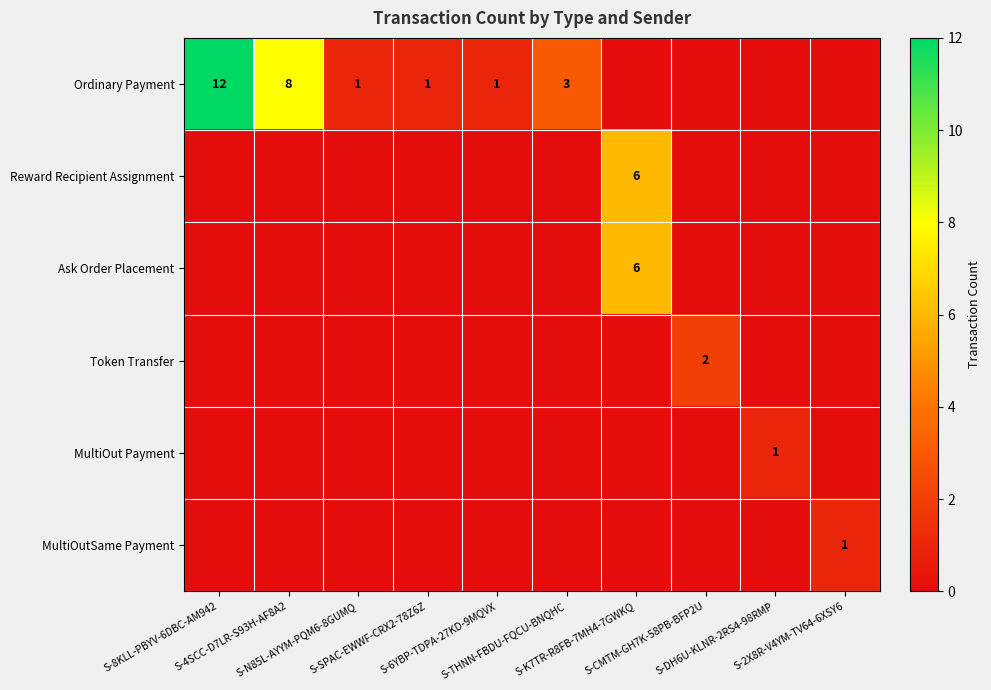

Between S-DH6U-KLNR-2RS4-98RMP and S-2X8R-V4YM-TV64-6XSY6, which is larger?

S-DH6U-KLNR-2RS4-98RMP